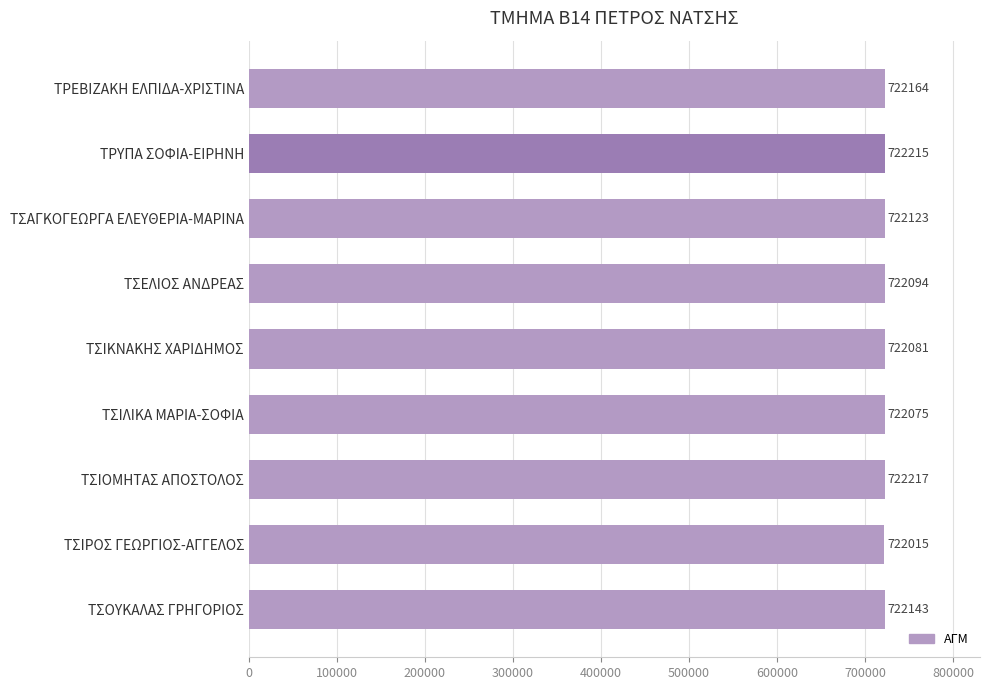

How many bars are there in total?

9